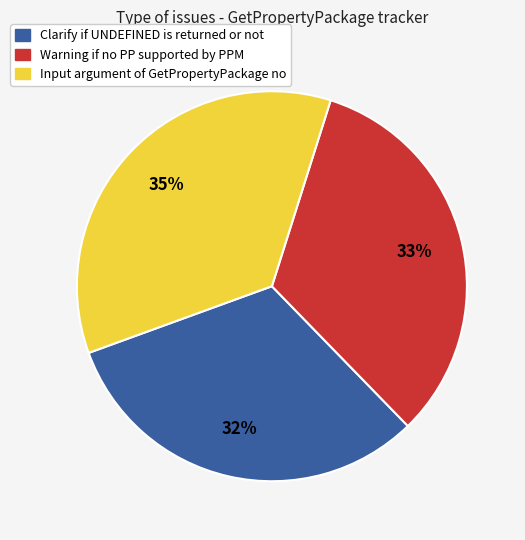

Rank the categories by value from highest to lowest.

Input argument of GetPropertyPackage no, Warning if no PP supported by PPM, Clarify if UNDEFINED is returned or not